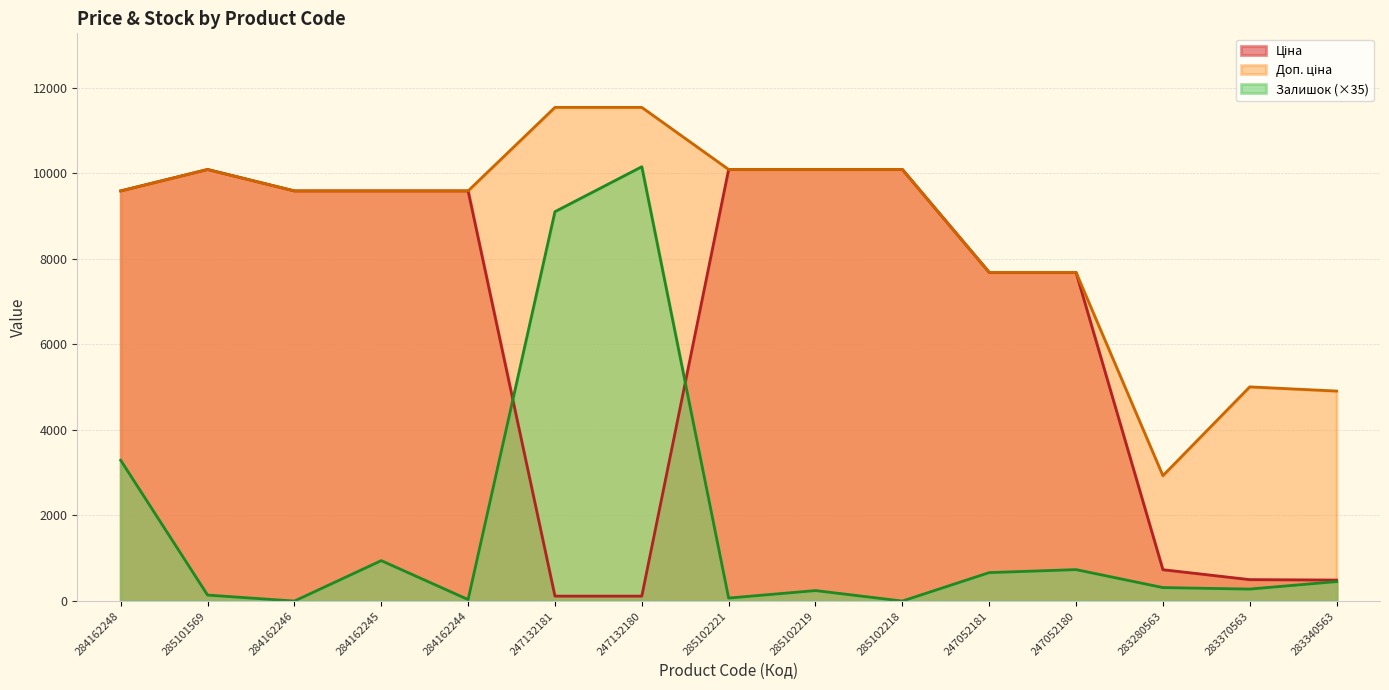

The value of Доп. ціна at 283280563 is 5104.1. True or false?

False